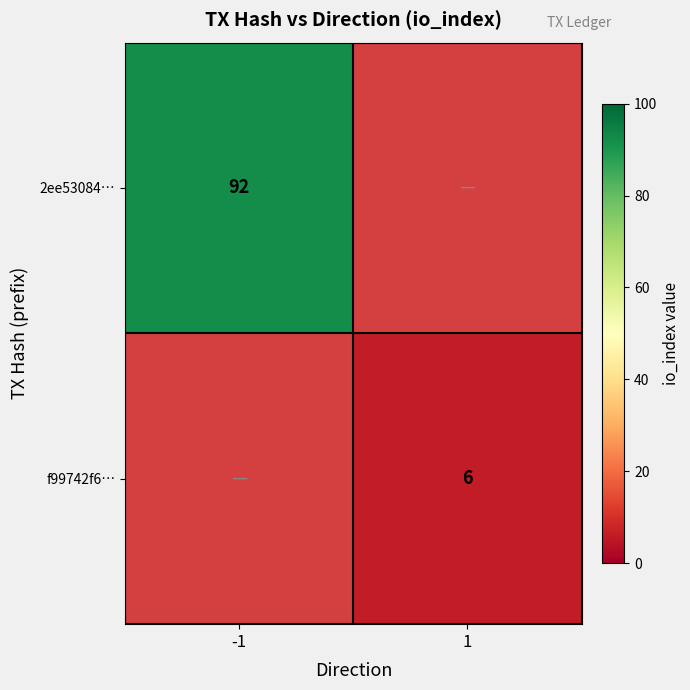

Which category has the lowest value across all series?

1